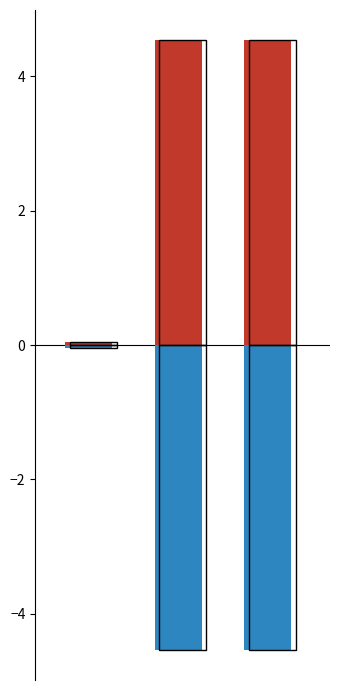

Reading left to right, what are all the values shown in this chart?

Aug. 31, 2017: 0.0	4.5	4.5
Aug. 31, 2016: -0.0	-4.5	-4.5